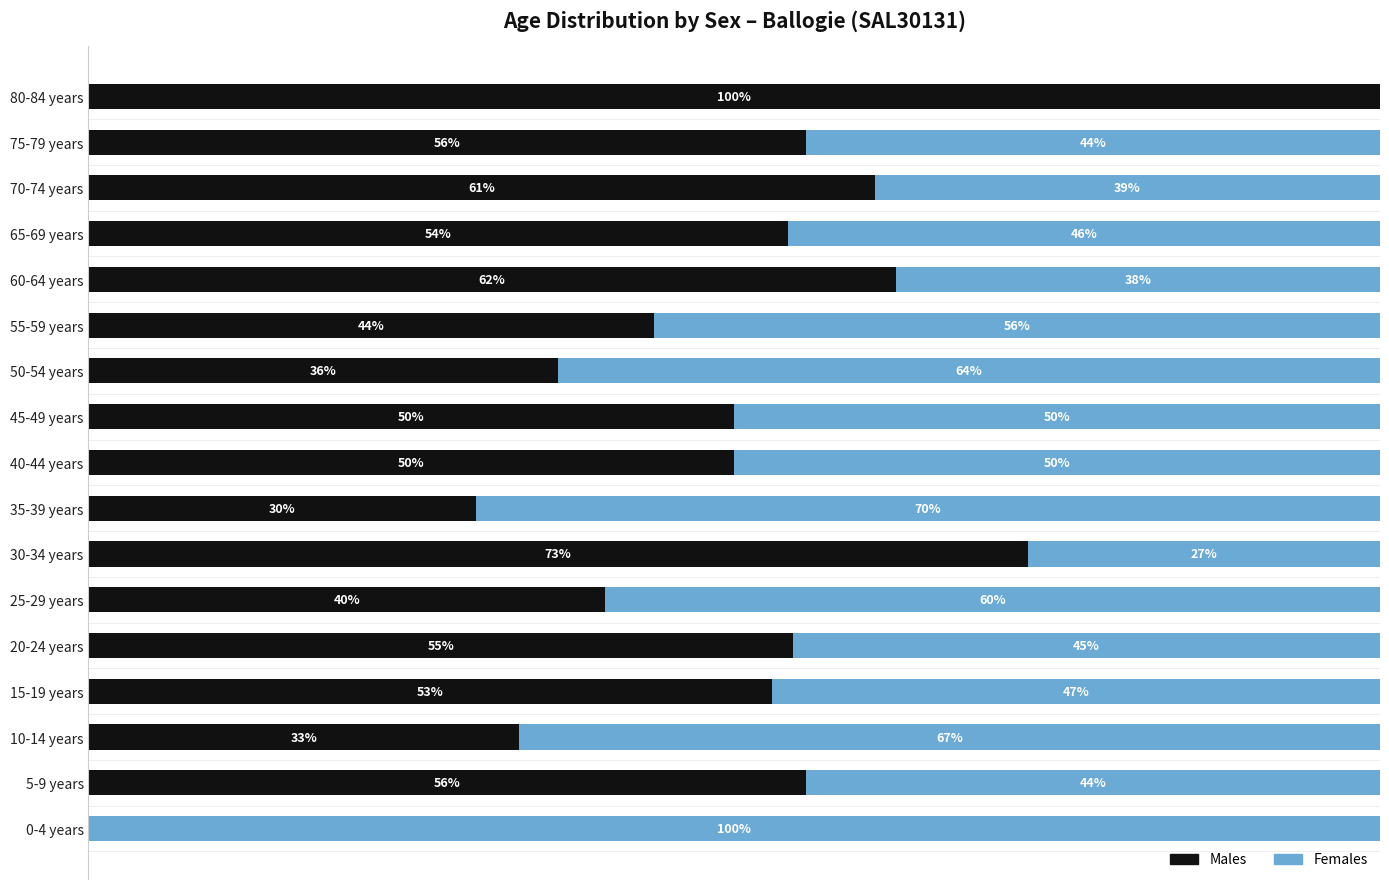

What are all the series names shown in the legend?

Males, Females